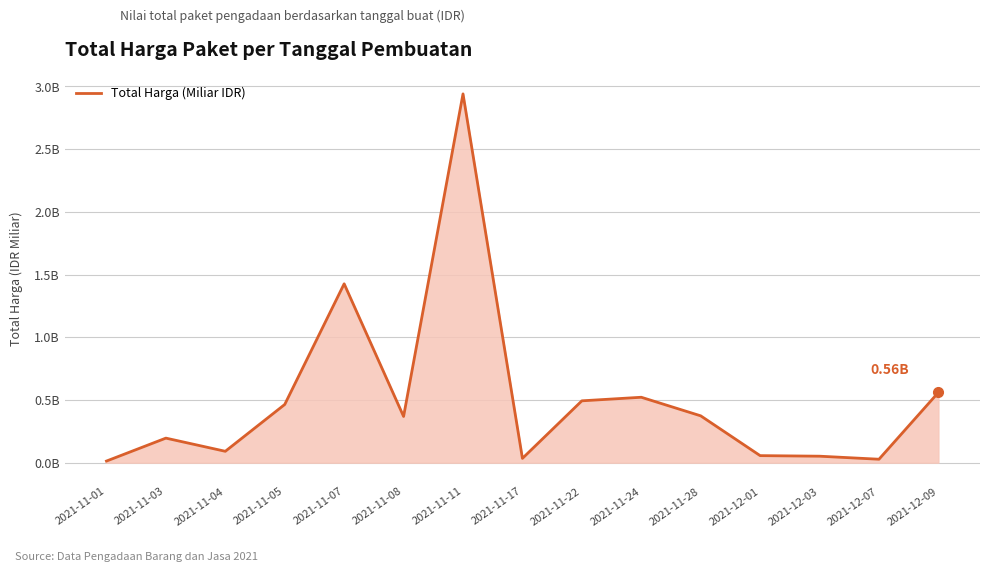

What position from the right is 2021-12-03?

3